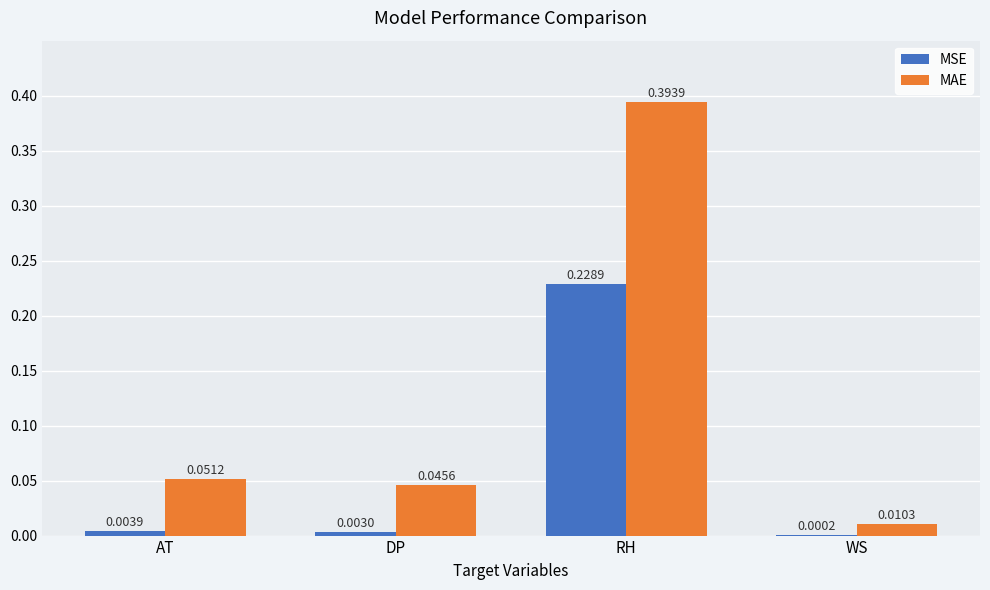

At which label is MSE closest to 0?

WS